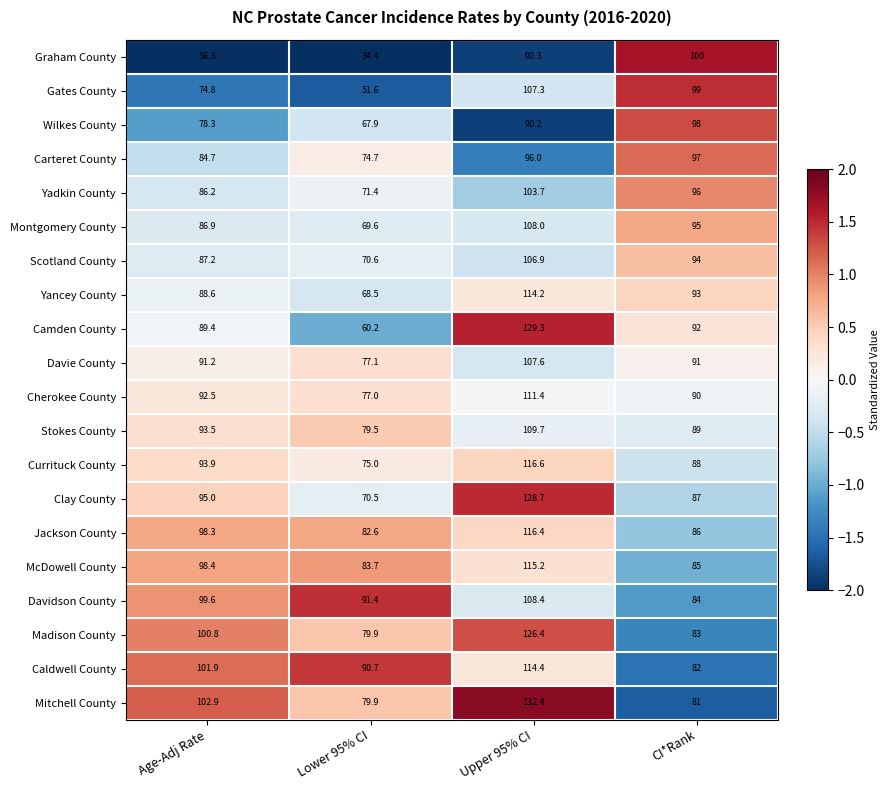

Which series has the largest total across all categories?

Mitchell County